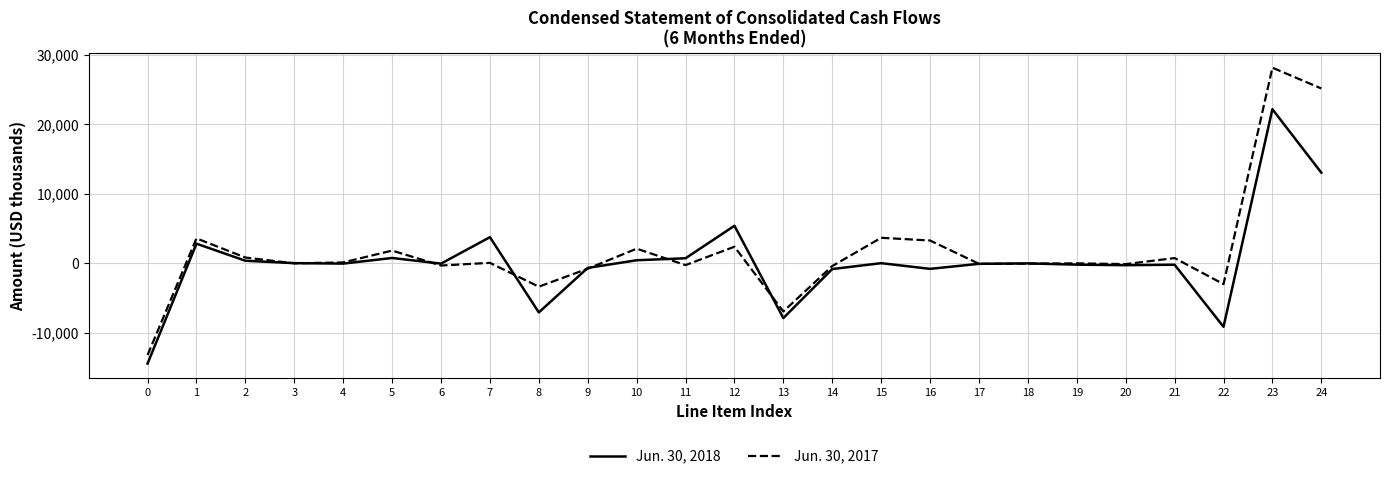

What value does the Jun. 30, 2018 series have at 2, to the nearest 100?

400